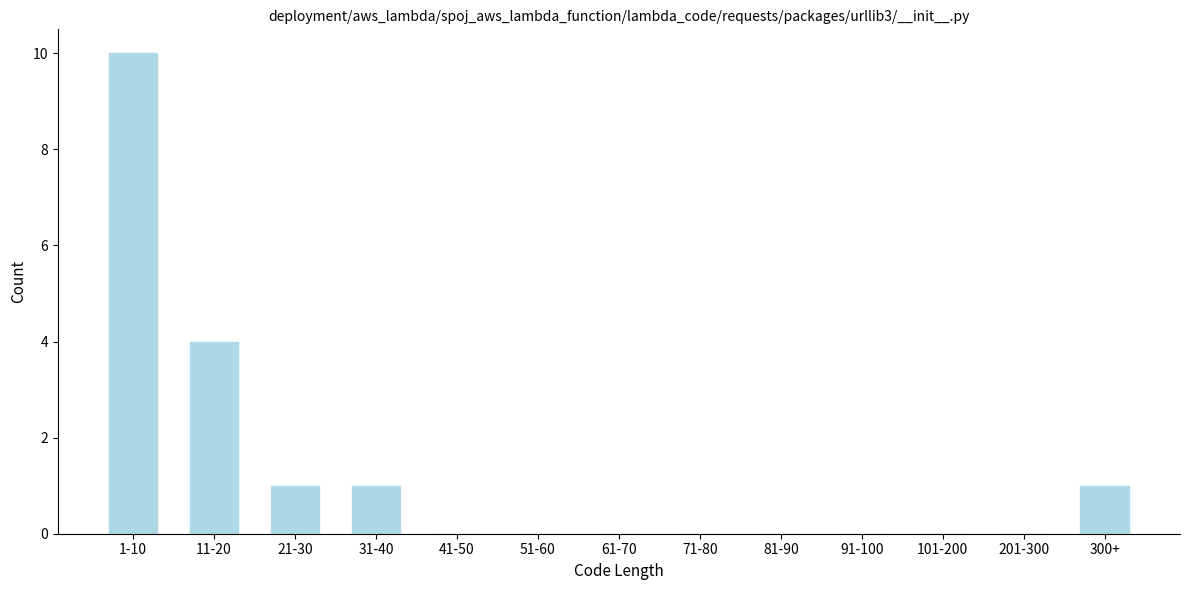

Reading right to left, what are all the values shown in this chart?

300+=1	201-300=0	101-200=0	91-100=0	81-90=0	71-80=0	61-70=0	51-60=0	41-50=0	31-40=1	21-30=1	11-20=4	1-10=10